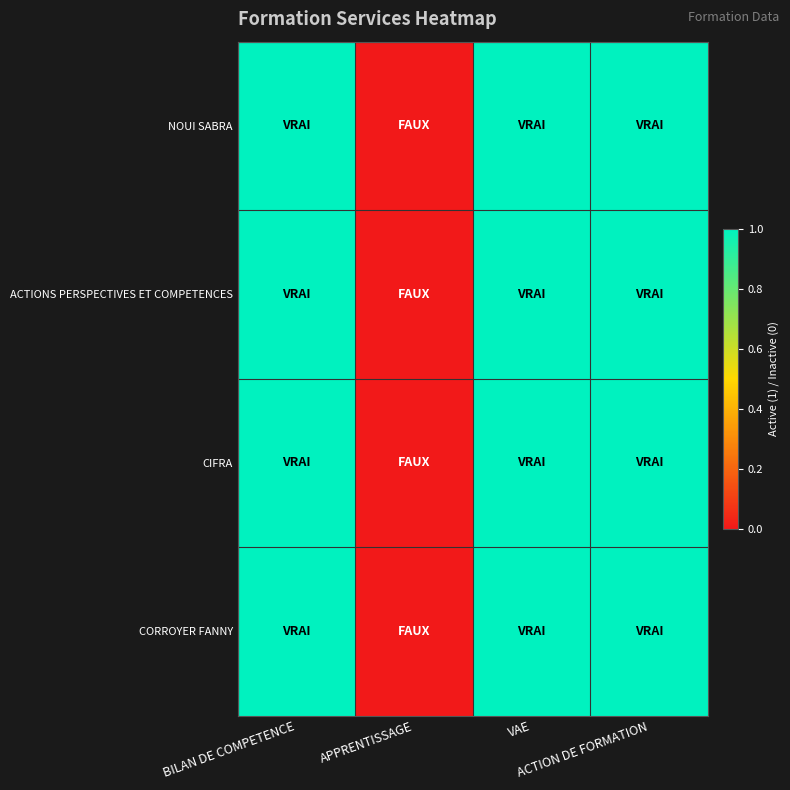

Rank the series by their maximum value, from lowest to highest.

NOUI SABRA, ACTIONS PERSPECTIVES ET COMPETENCES, CIFRA, CORROYER FANNY